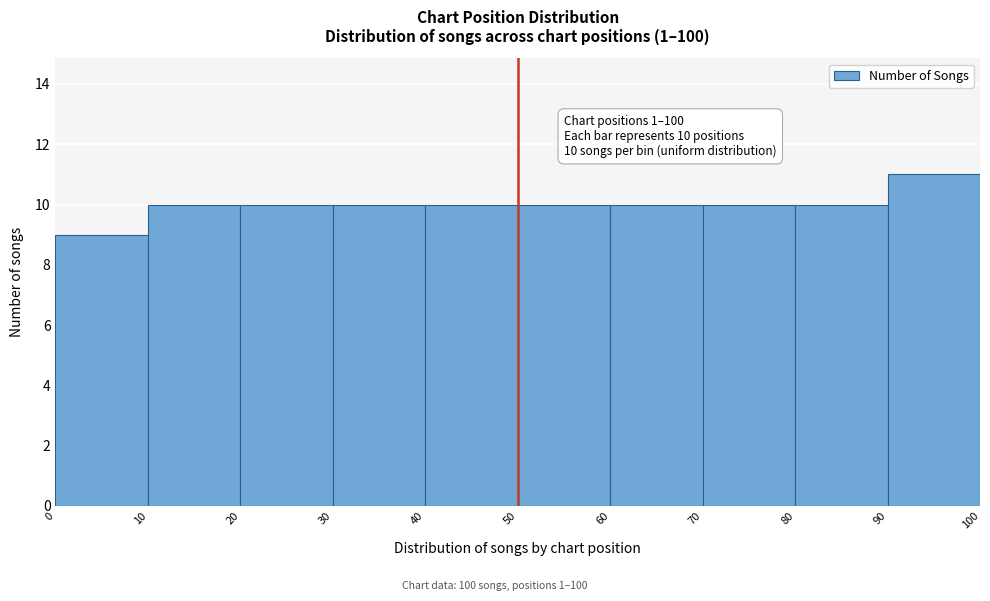

Which range on the x-axis has the tallest bar?

90 to 100